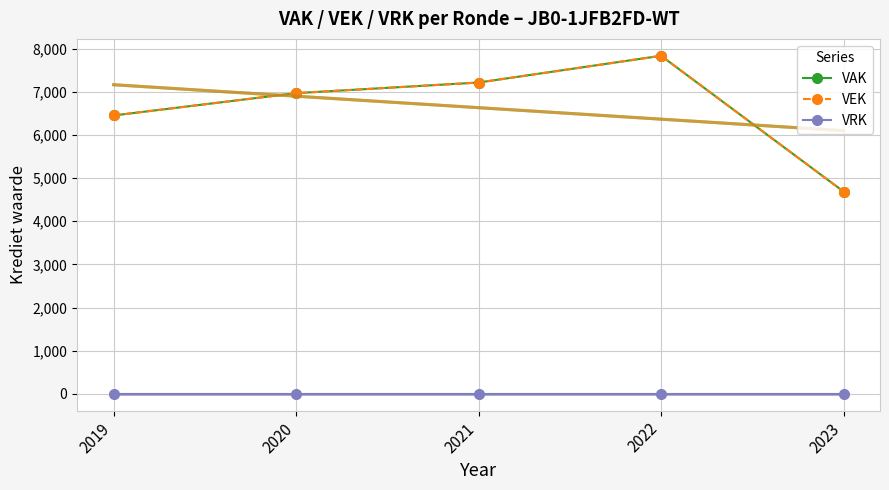

True or false: VAK and VRK intersect in this chart.

False